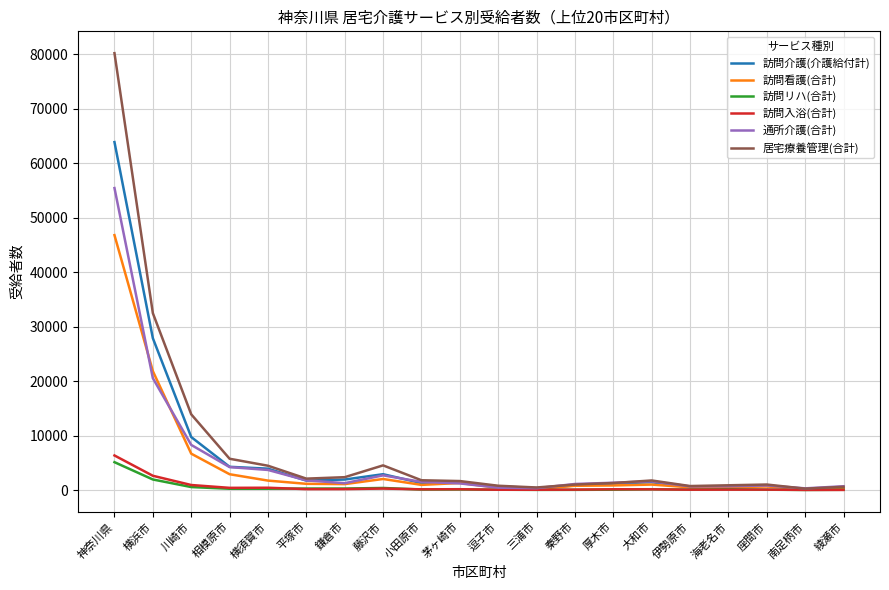

Which series changed the most between 川崎市 and 三浦市?

居宅療養管理(合計)